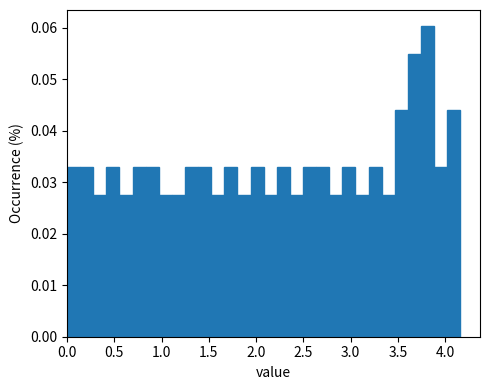

Read against the x-axis, roughly where is the centre of the tallest bar?

3.80